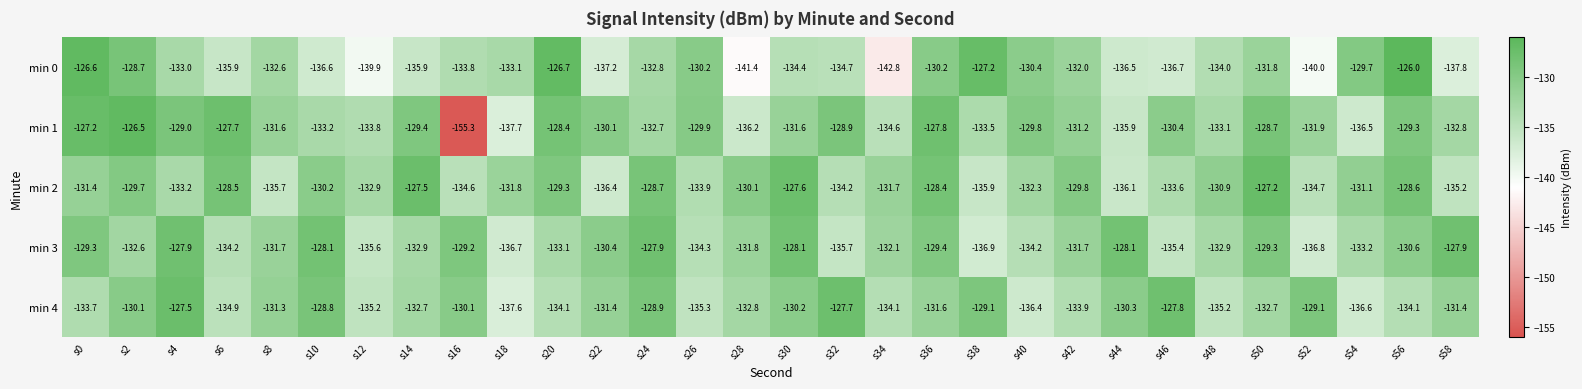

Where is min 4 nearest to the value -132?

s36